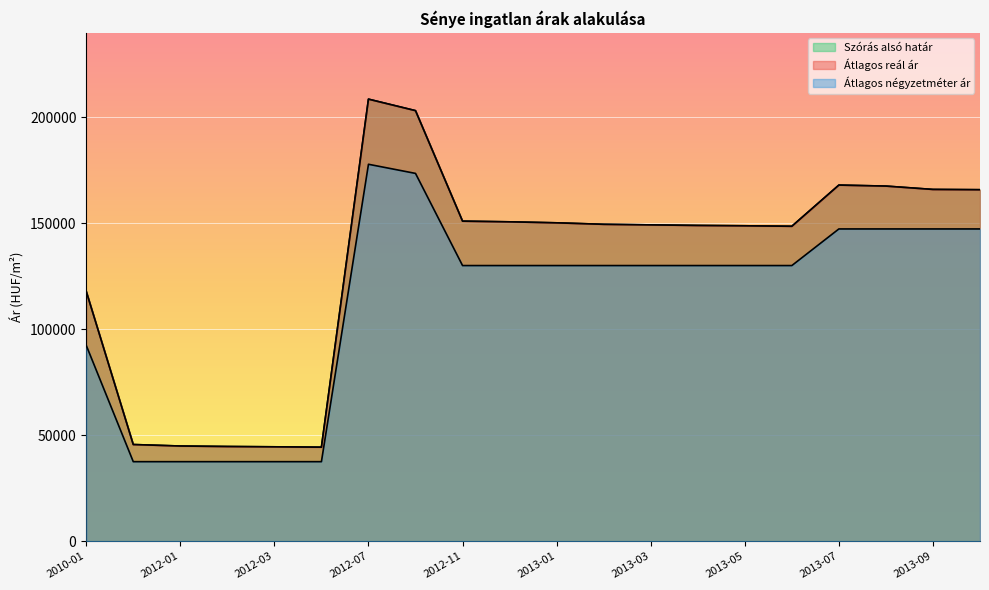

True or false: Szórás alsó határ and Átlagos reál ár cross at least once.

False